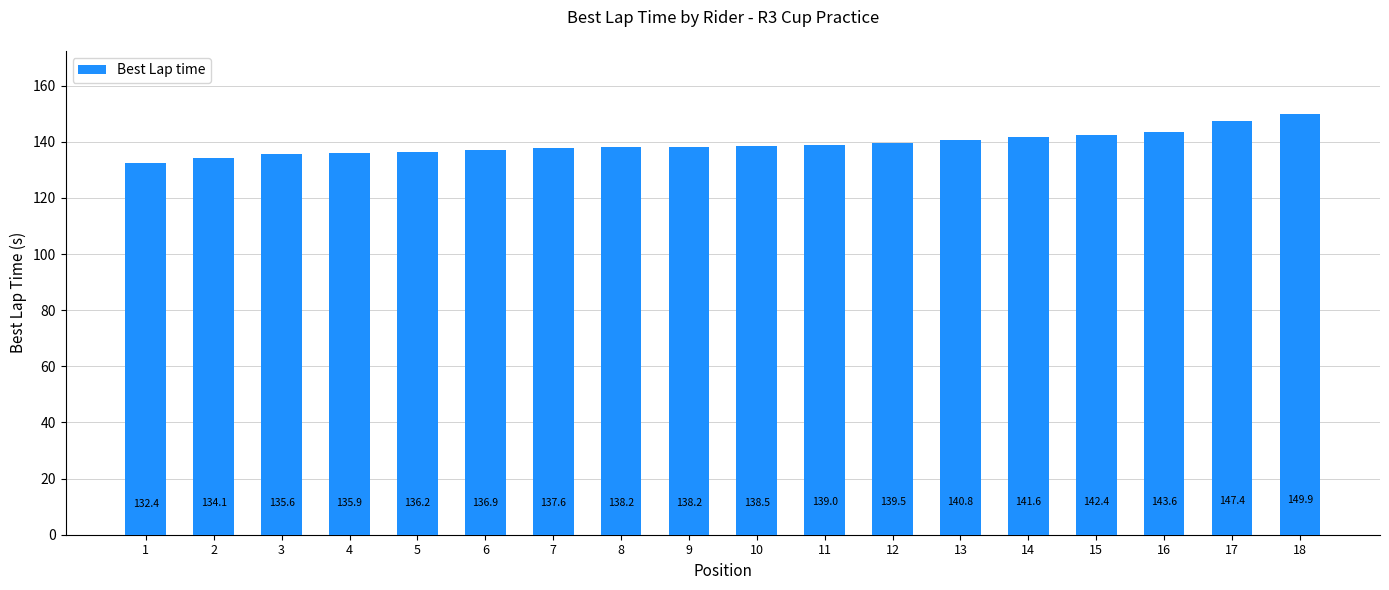

How many bars are there in total?

18